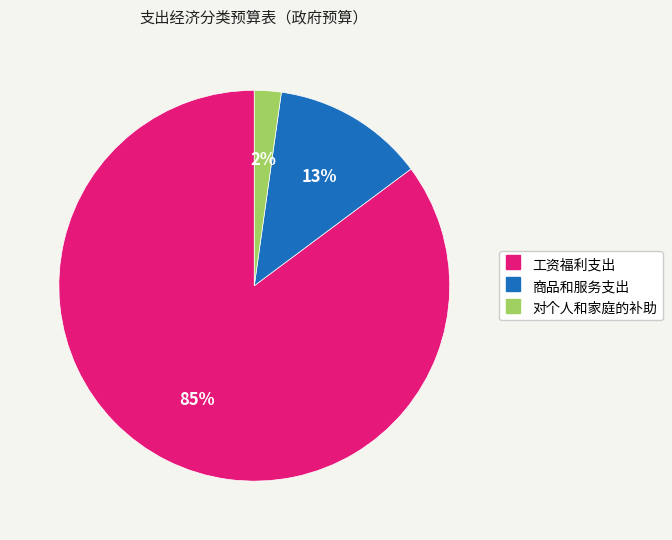

True or false: 工资福利支出 accounts for 96% of the total.

False